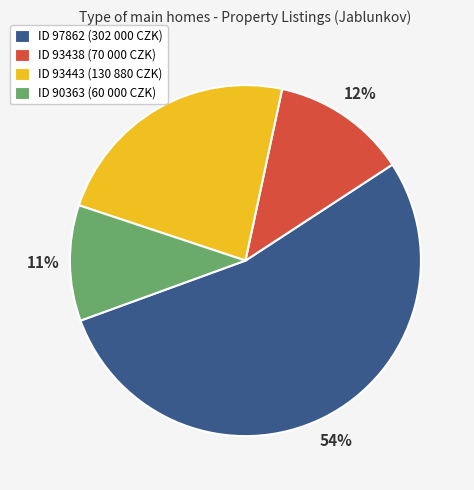

To the nearest percent, what is the difference between the largest and smallest slice percentages?

43%